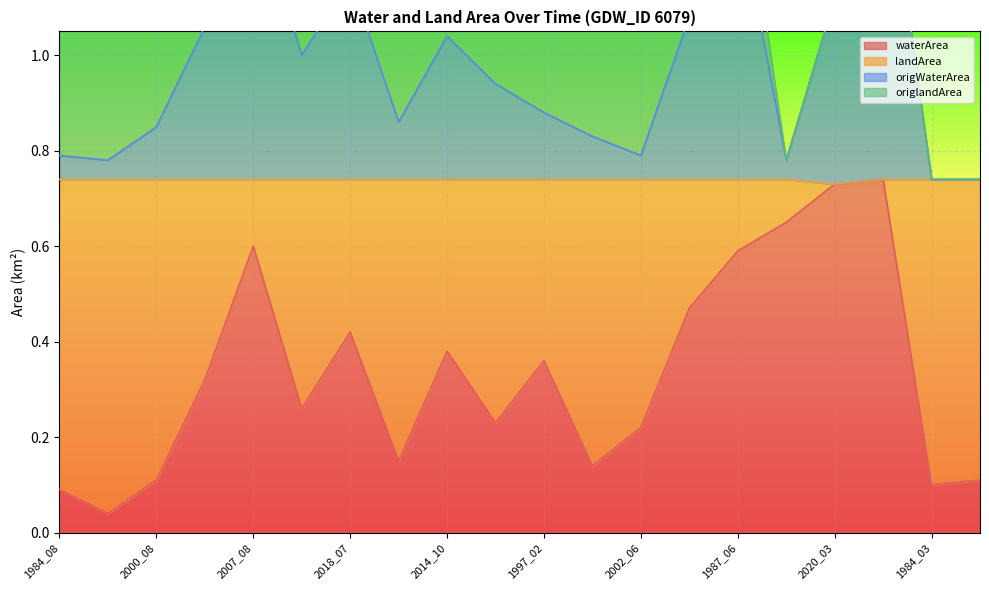

True or false: waterArea has a value of 0.2 at 2002_06.

True